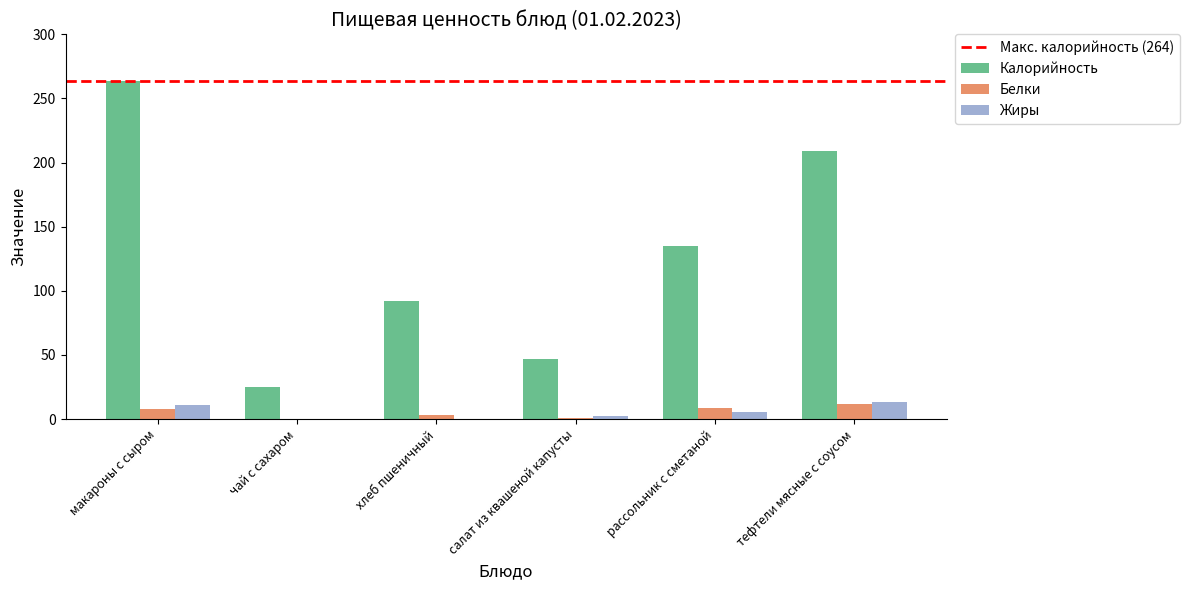

At which category is the sum across all series the highest?

макароны с сыром